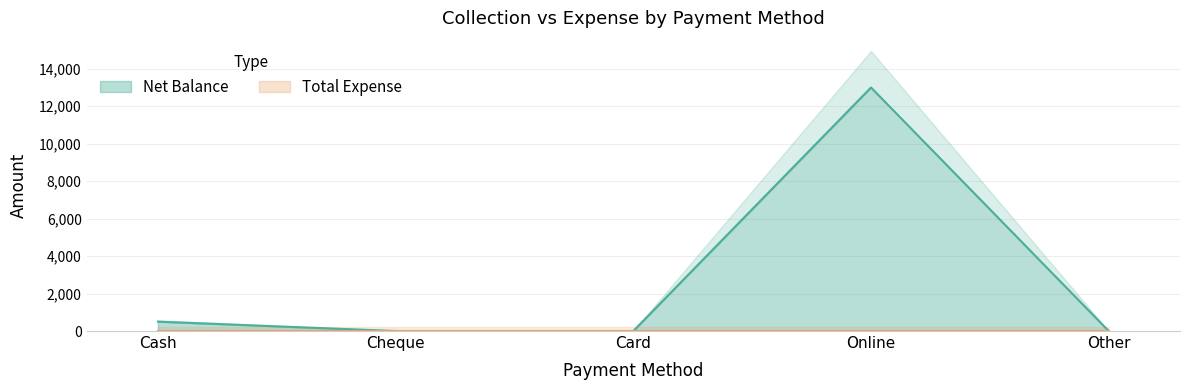

Where is the data nearest to the value 6500?

Cash